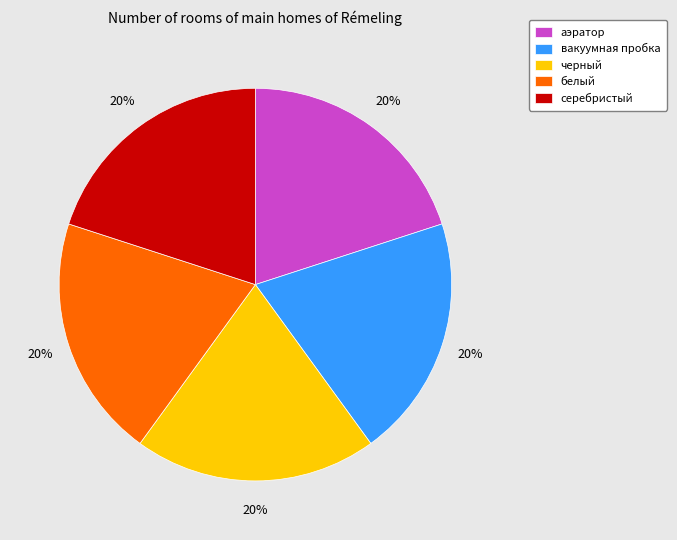

Is черный the majority of the pie?

No